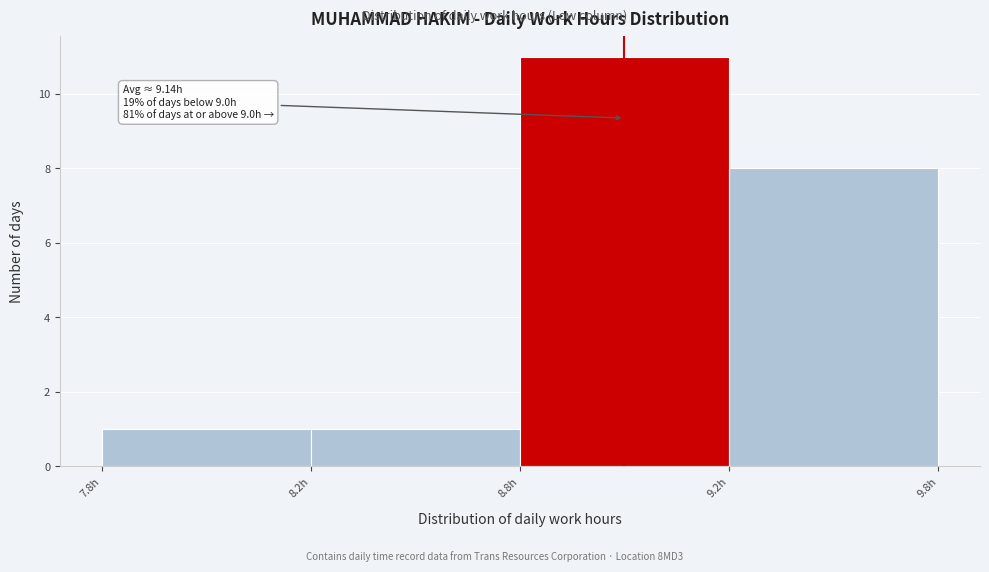

Reading left to right, what are all the values shown in this chart?

1	1	11	8